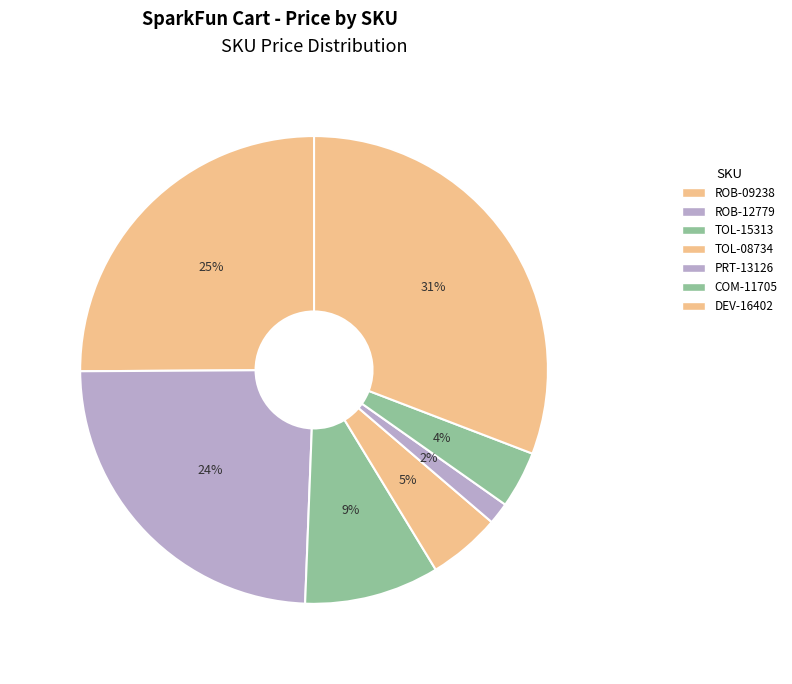

How many slices are in this pie chart?

7